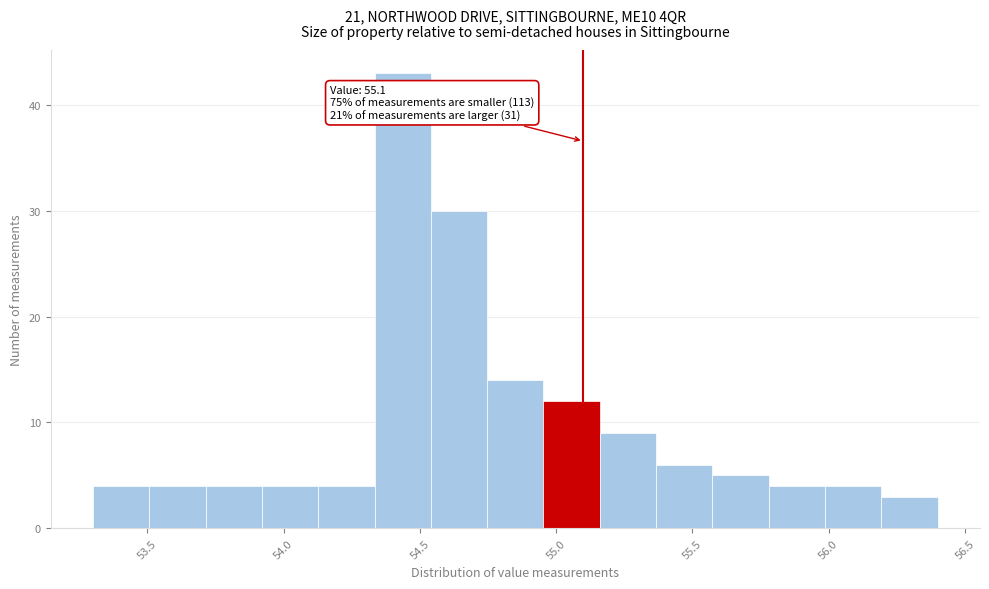

Over which range of the x-axis is the bar tallest?

54.35 to 54.55